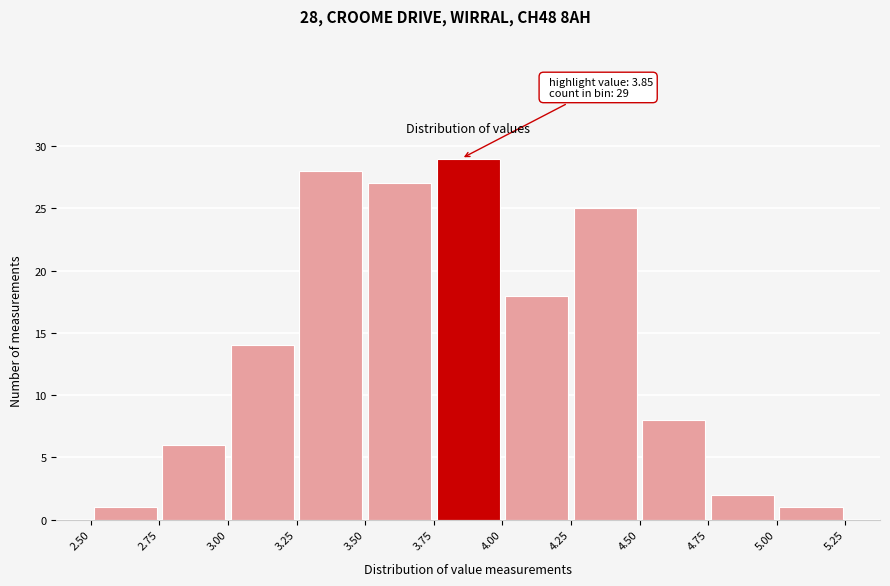

Over which range of the x-axis is the bar tallest?

3.75 to 4.00